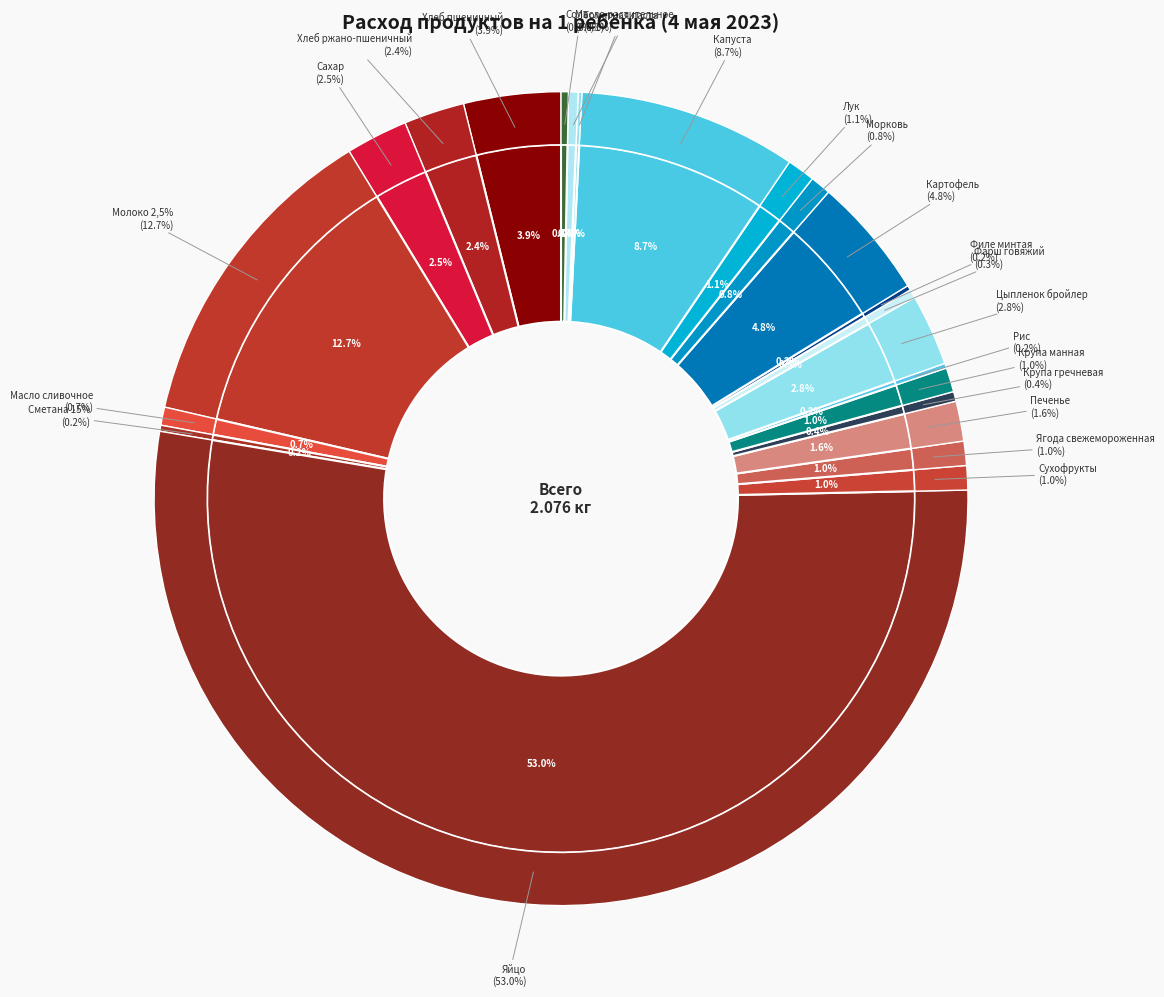

What percentage is NOT represented by Масло сливочное?

99.3%